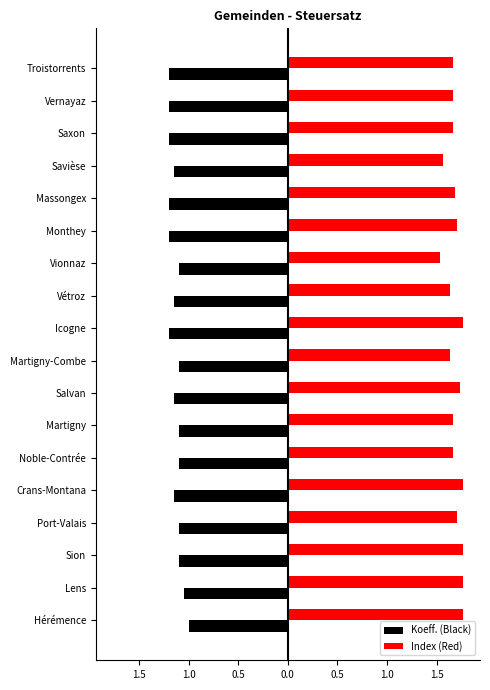

What is the difference between the second highest and minimum values in the Index (Red) series?

0.2